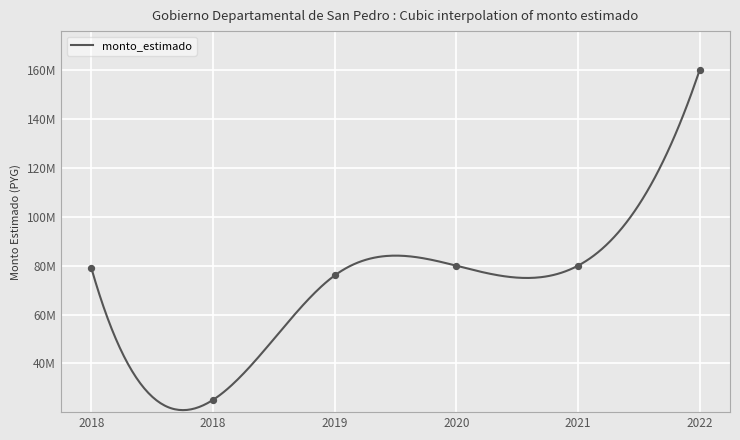

Between 2018 and 2021, which is larger?

2021